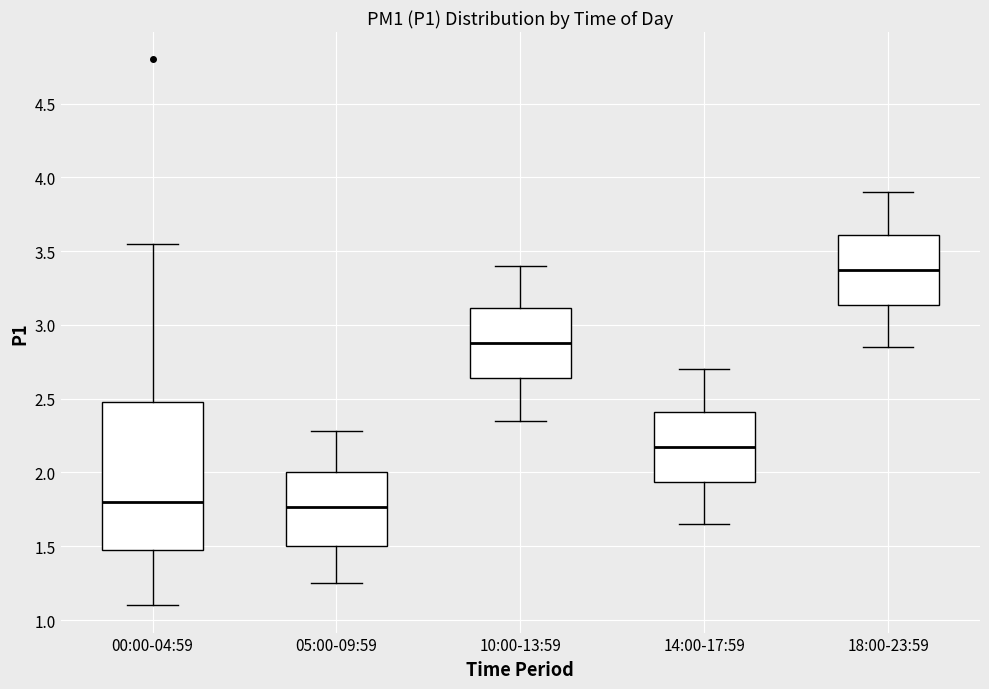

Where is the upper edge of the box for 18:00-23:59 on the y-axis? The values are not printed on the chart, so give them approximately, as read against the axis.

3.60